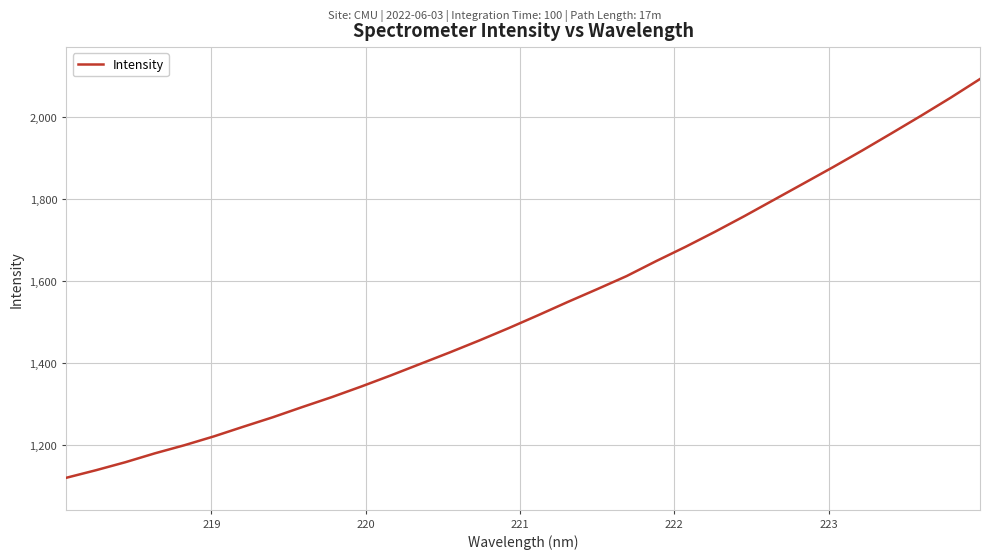

Reading left to right, extract all data points from this chart.

1121.1	1139.4	1159.0	1180.6	1200.3	1221.9	1245.4	1268.5	1293.4	1317.6	1343.5	1370.5	1398.5	1426.5	1455.6	1485.8	1517.2	1549.4	1580.6	1612.5	1648.9	1683.8	1720.5	1758.7	1798.3	1837.9	1877.7	1918.6	1960.7	2003.3	2047.1	2092.8